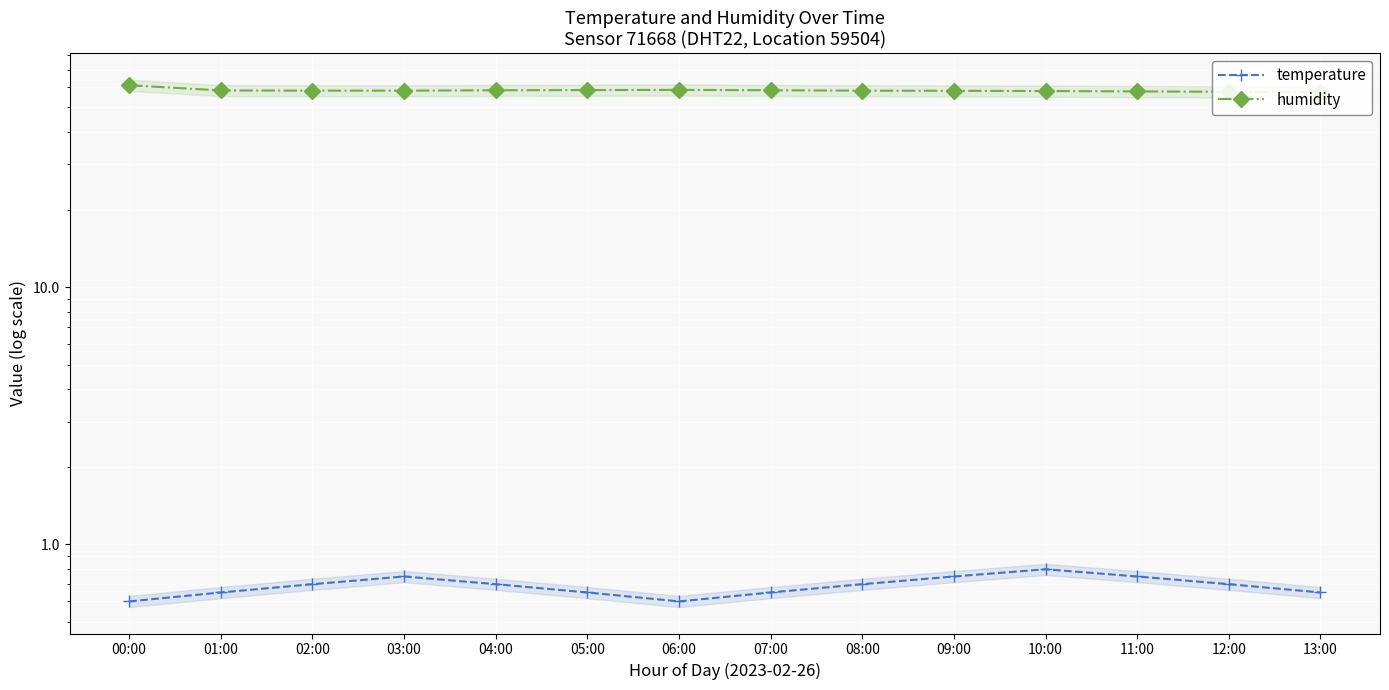

How many distinct data groups are displayed?

2